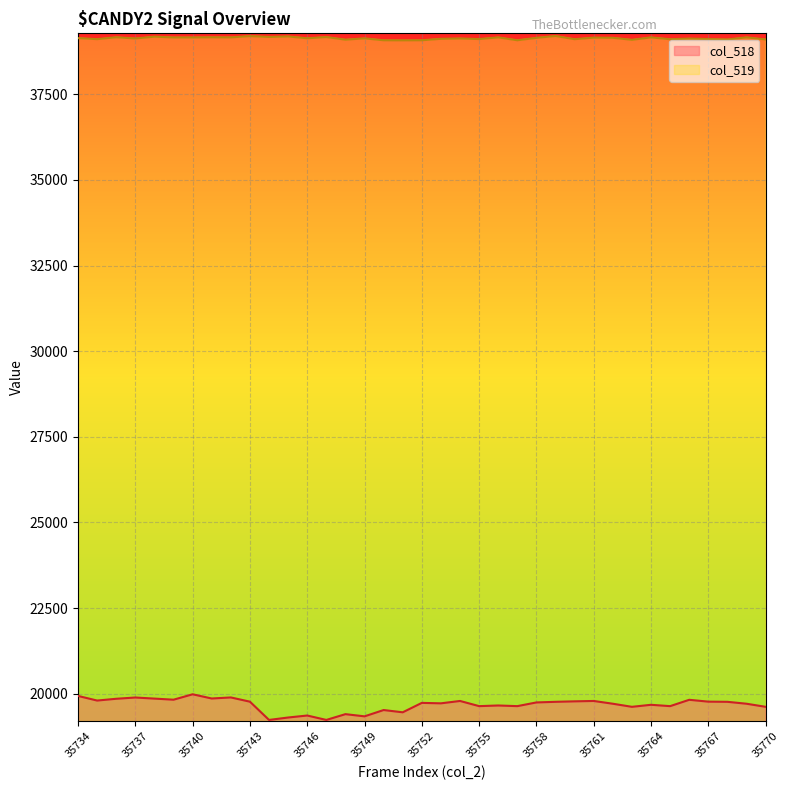

What is the lowest value of the col_519 series?

39076